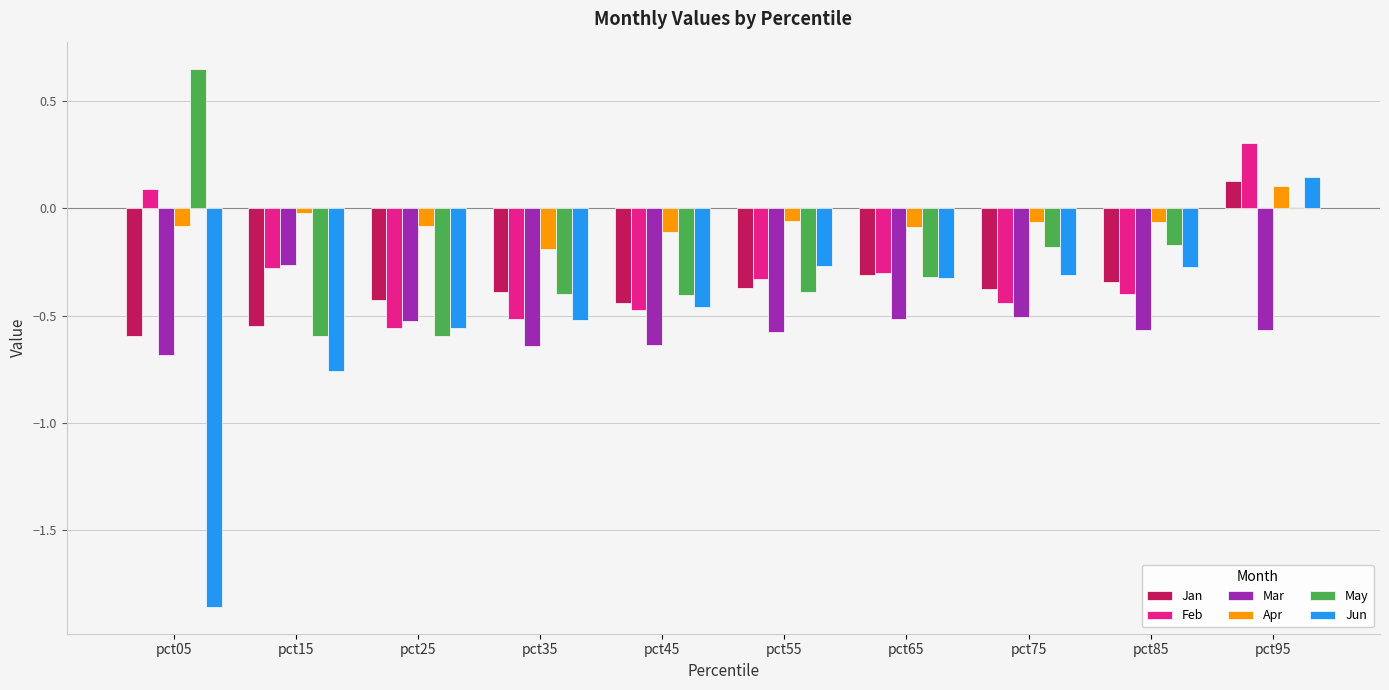

Is it true that Jun equals -0.3 at pct75?

True